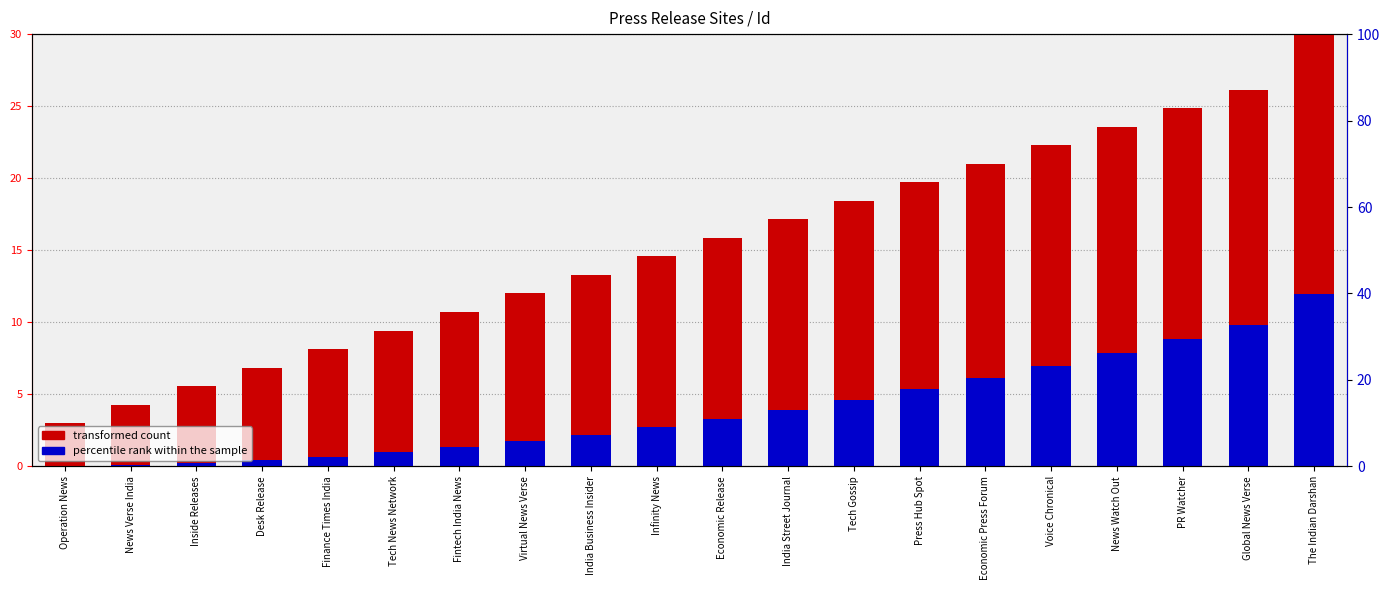

The transformed count series shows 3.0 at Operation News. True or false?

True